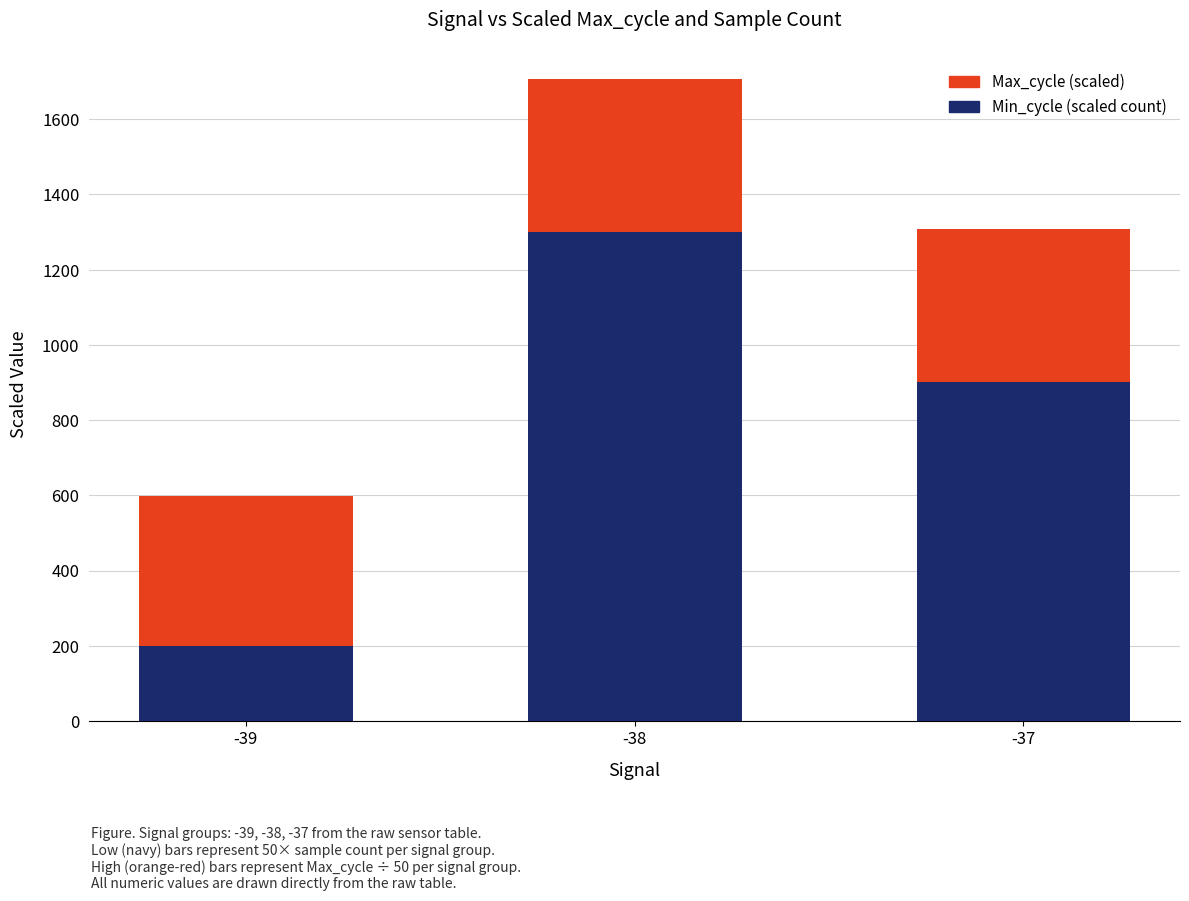

Read the Min_cycle (scaled count) value at -39.

200